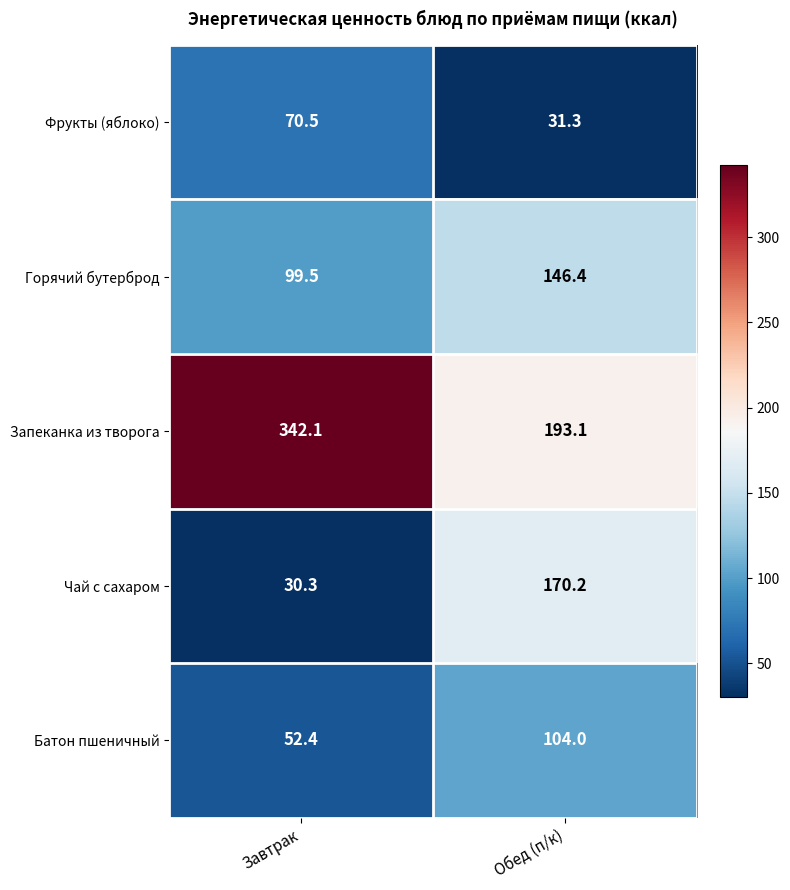

What is the sum of all Запеканка из творога values?

535.2